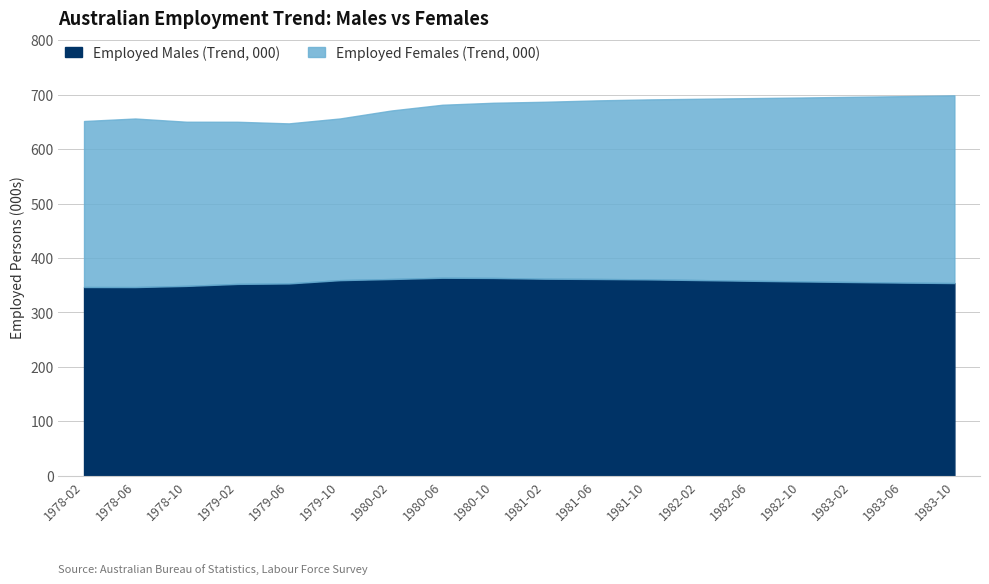

At which category is the sum across all series the highest?

1983-10